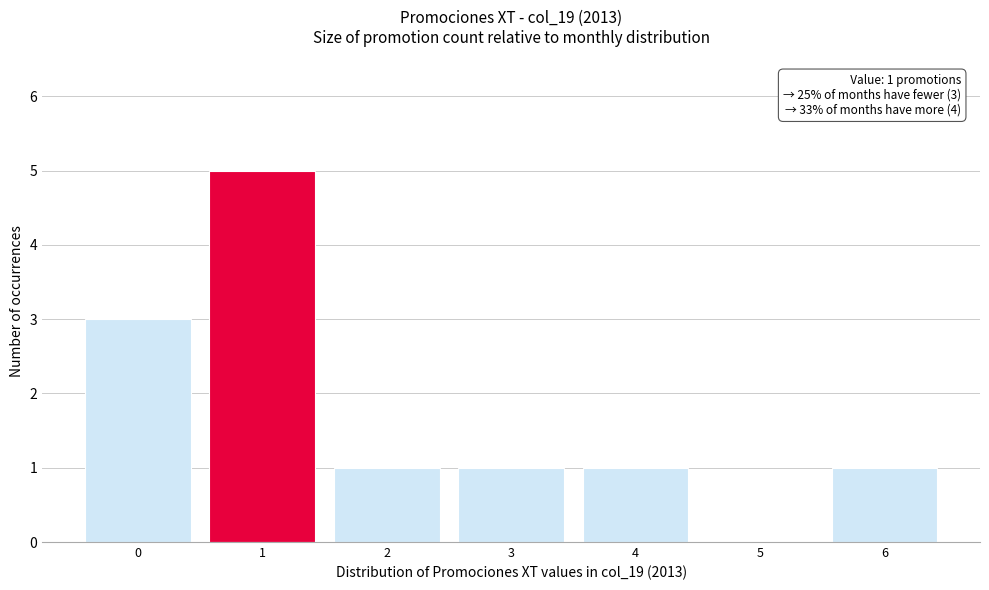

Over which range of the x-axis is the bar tallest?

0.5 to 1.5